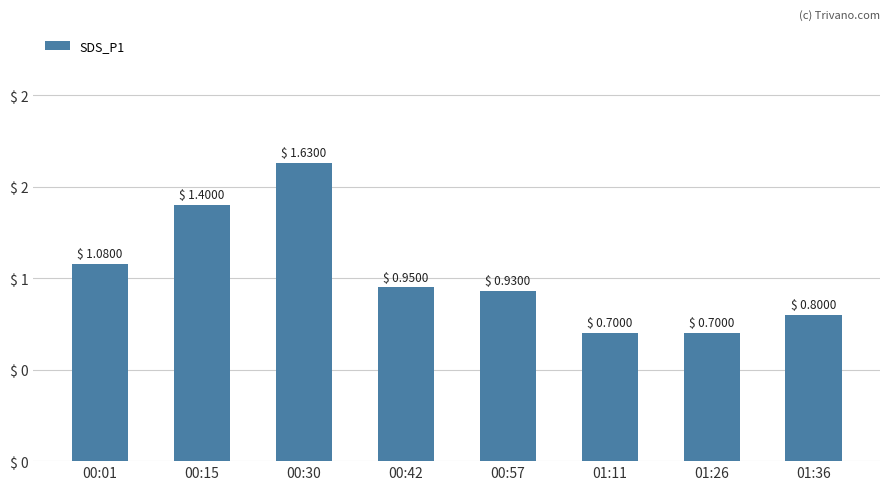

What position from the left is 01:11?

6